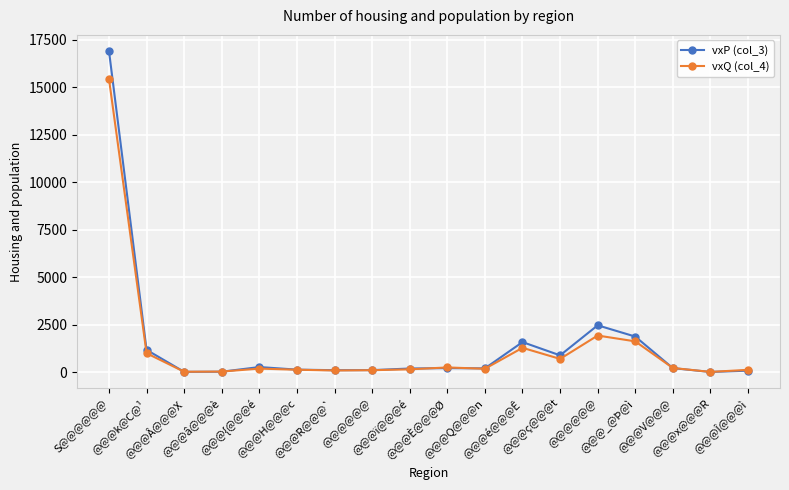

How many series are shown in this chart?

2